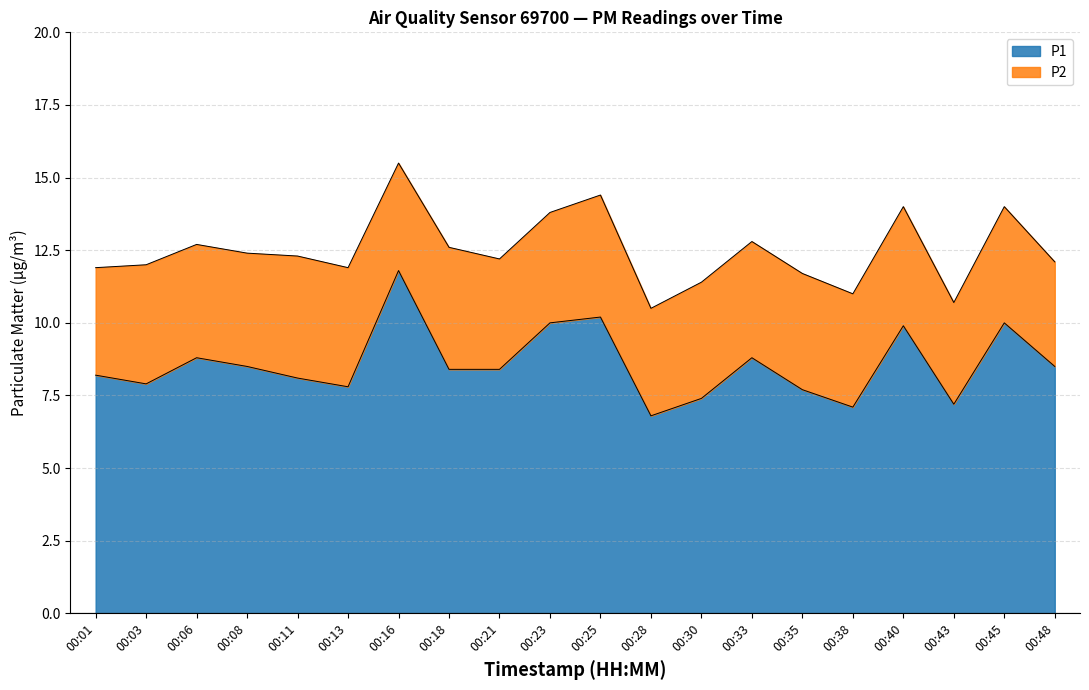

How many interior local valleys (lower than both neighbors) does the data have?

5